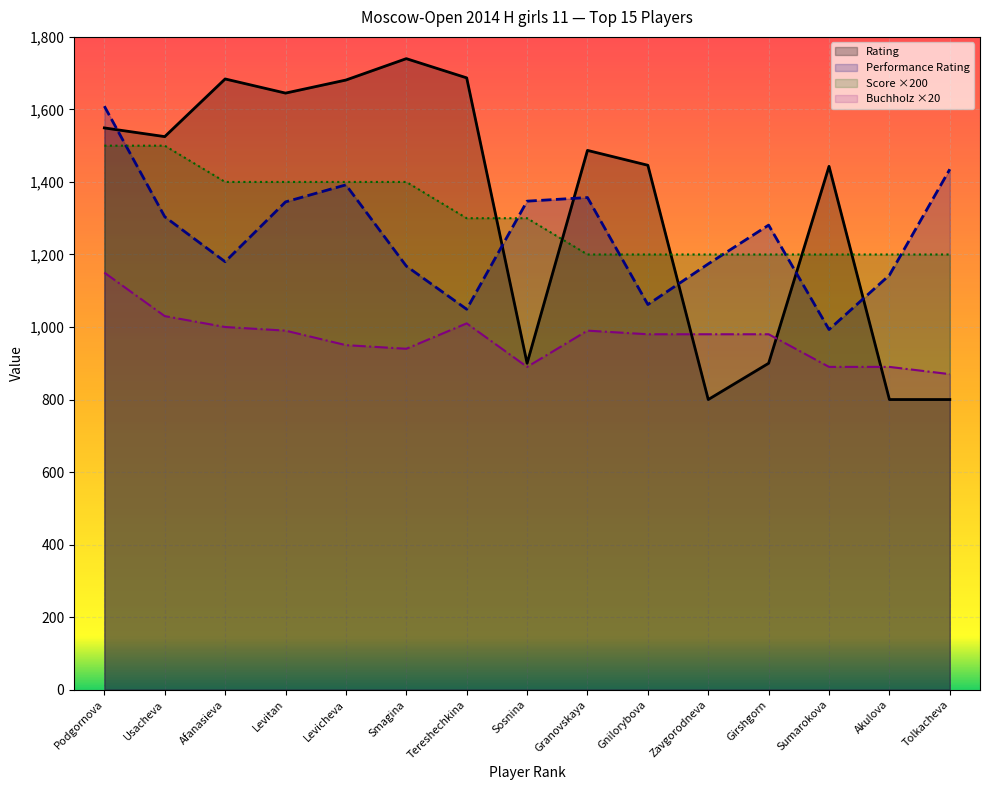

How many series are shown in this chart?

4